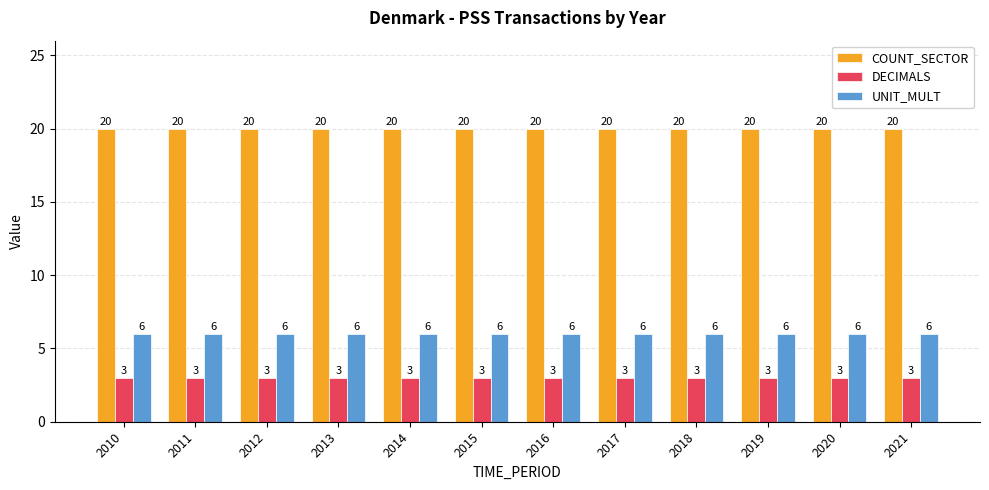

The UNIT_MULT series shows 6 at 2017. True or false?

True